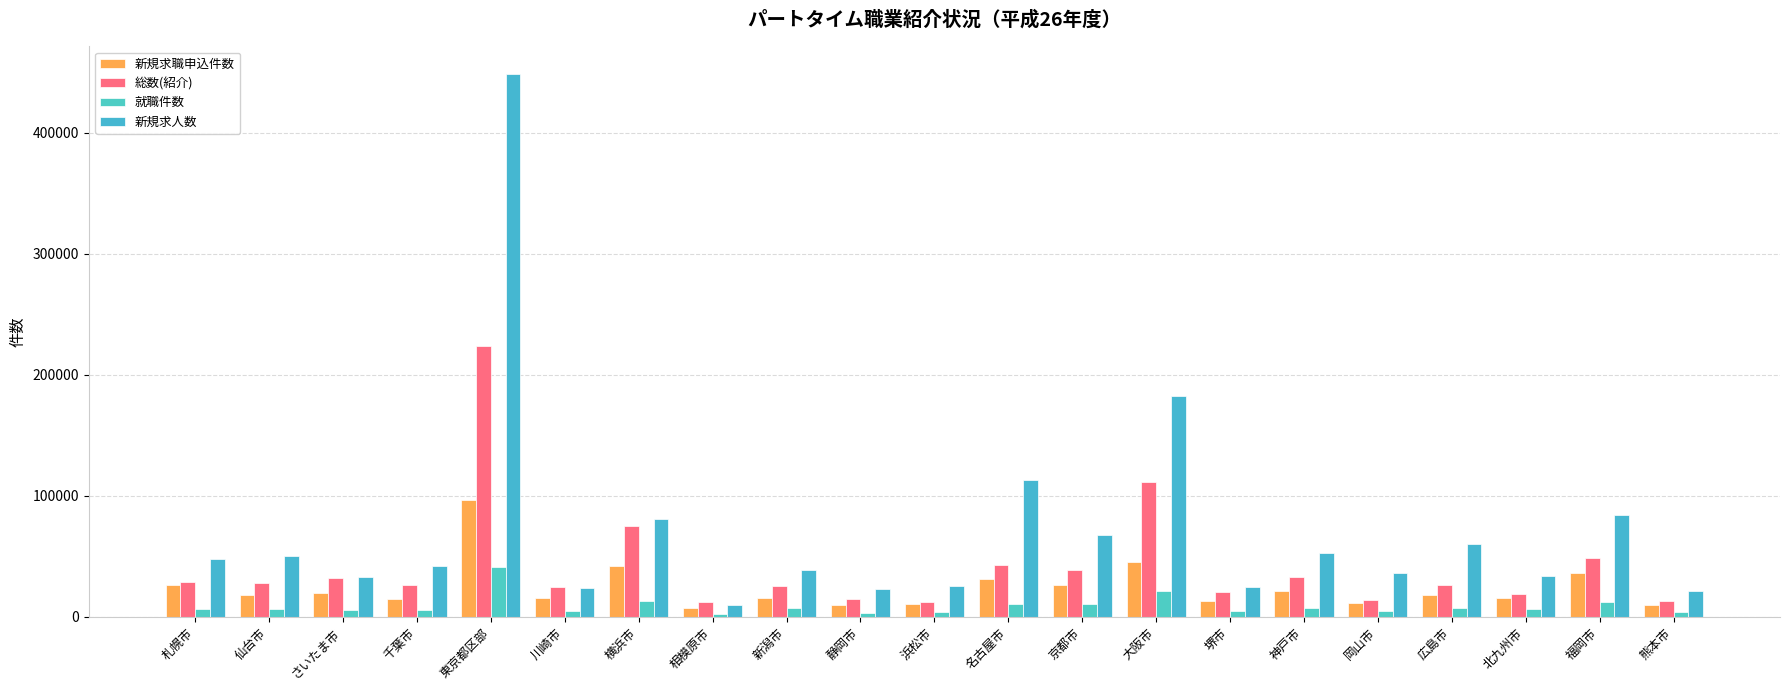

Rank the series at 熊本市 from highest to lowest value.

新規求人数, 総数(紹介), 新規求職申込件数, 就職件数